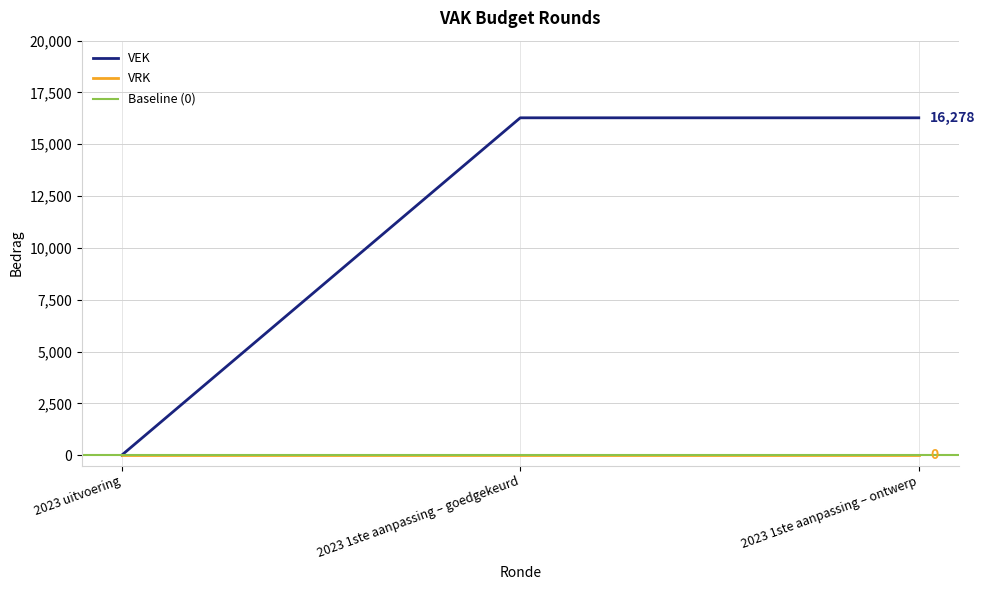

What is the average value?

10852